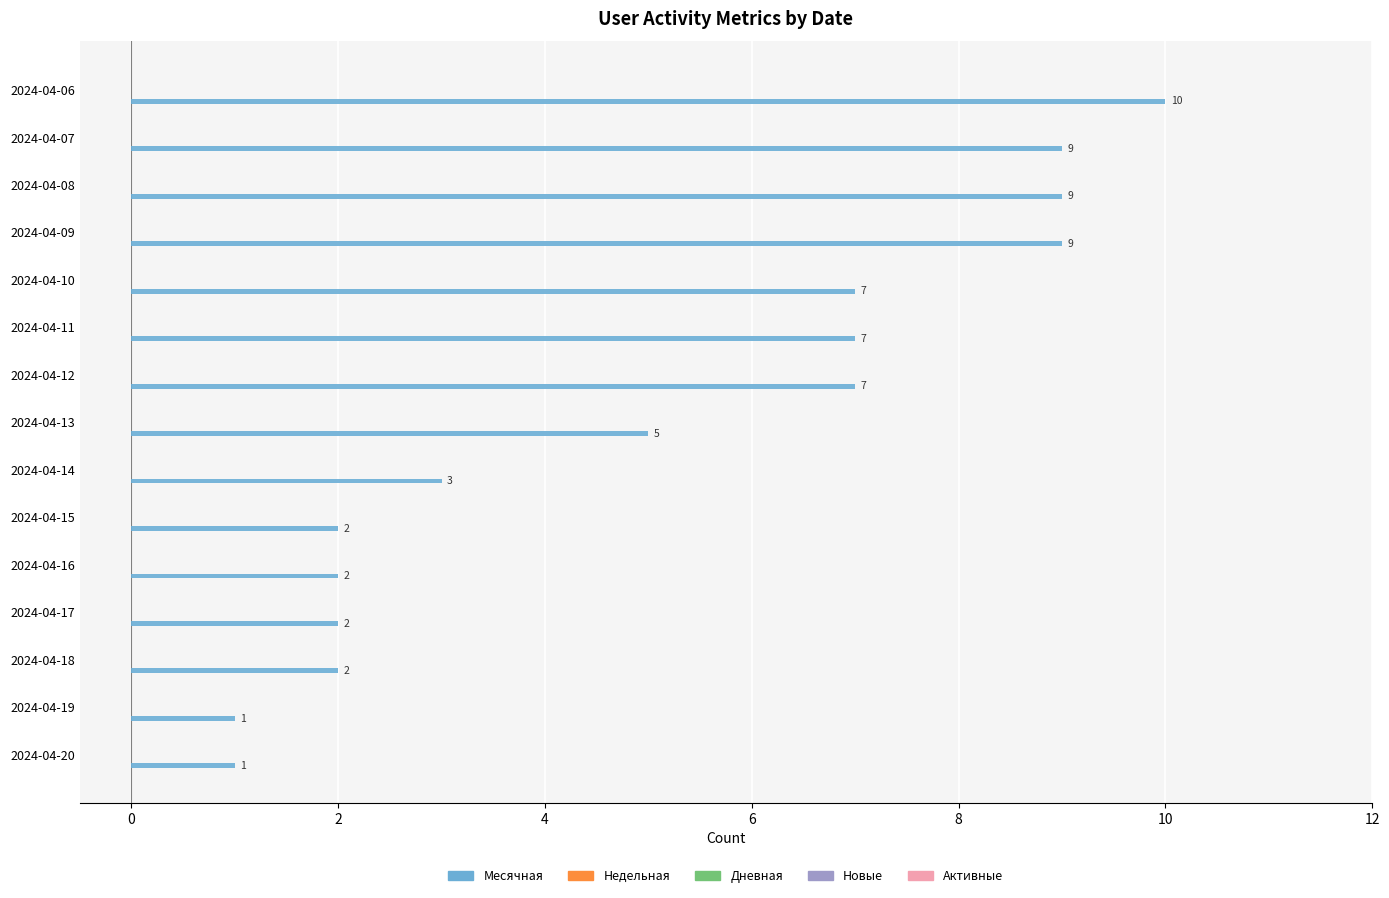

Reading bottom to top, what are all the values shown in this chart?

1	1	2	2	2	2	3	5	7	7	7	9	9	9	10